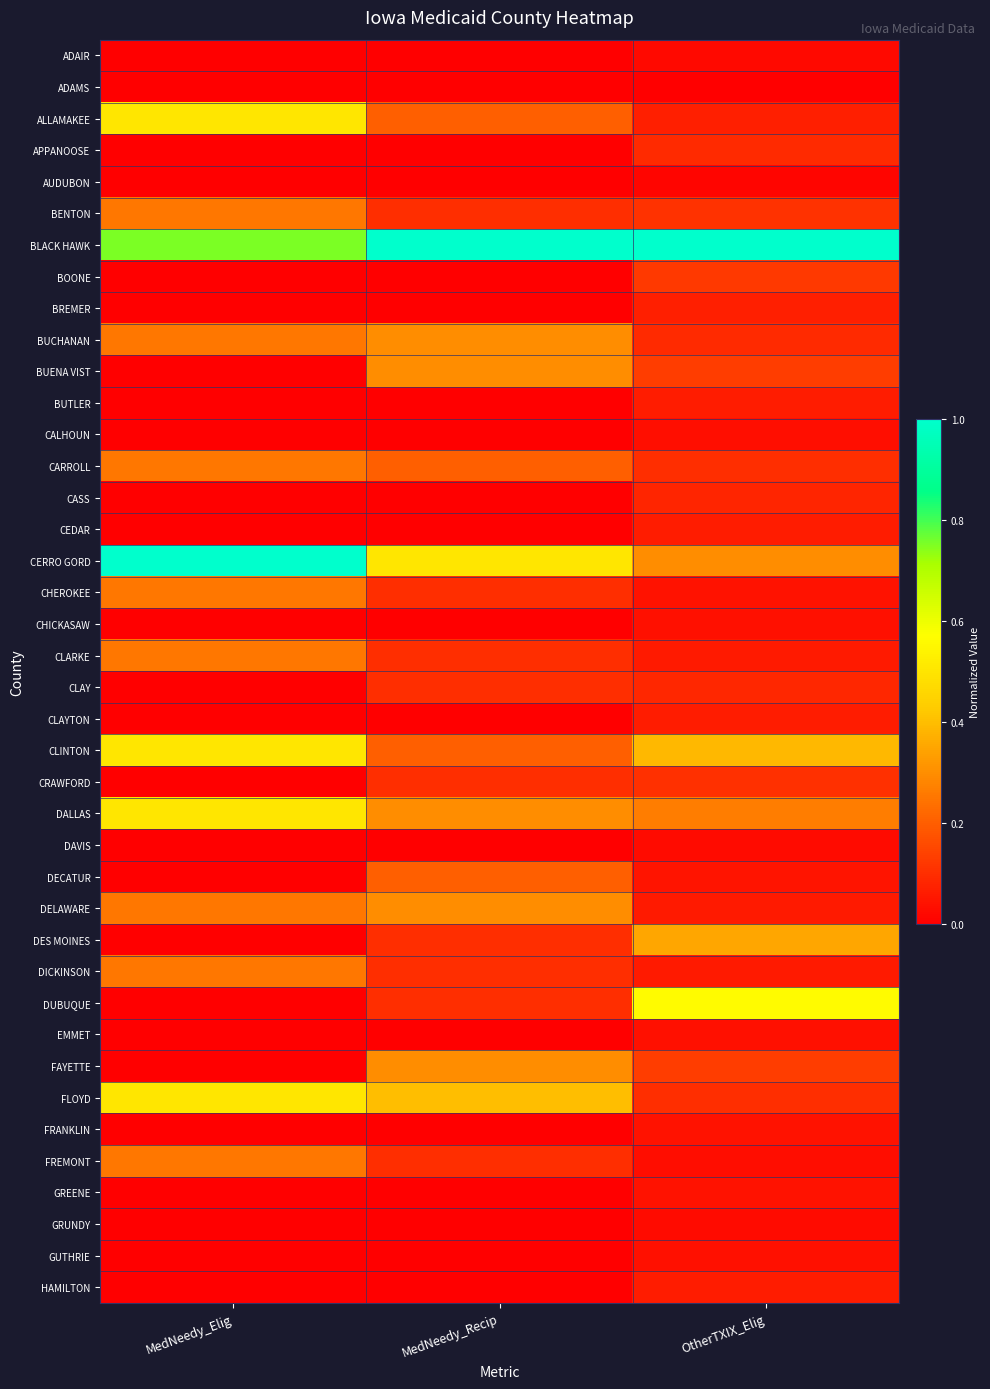

Between MedNeedy_Elig and MedNeedy_Recip, which is larger?

MedNeedy_Elig